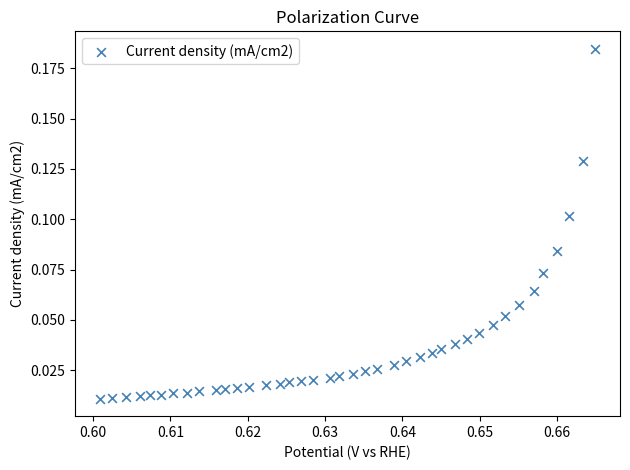

How many data points are displayed?

40